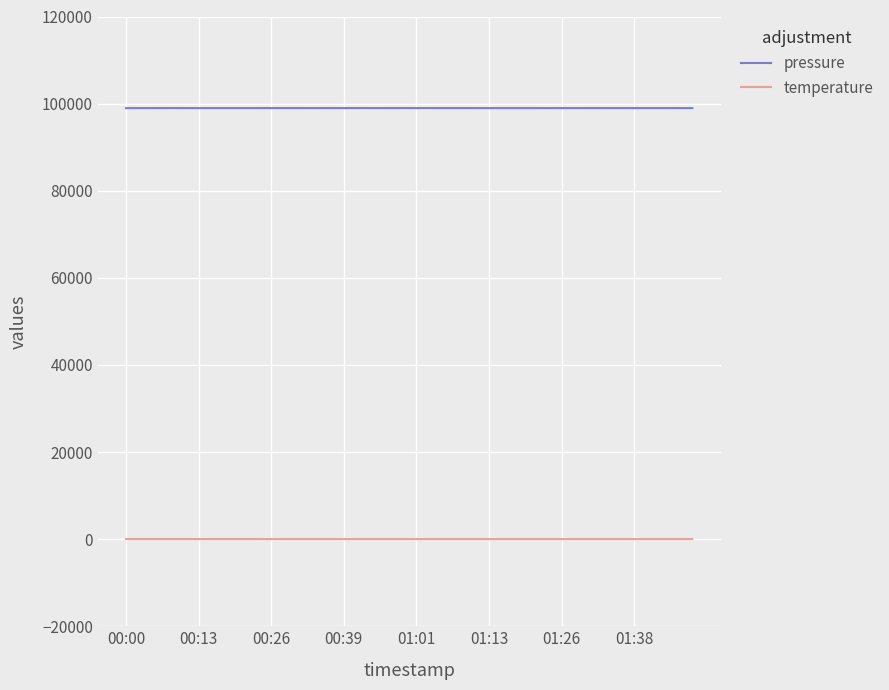

Which series has the widest spread of values?

pressure